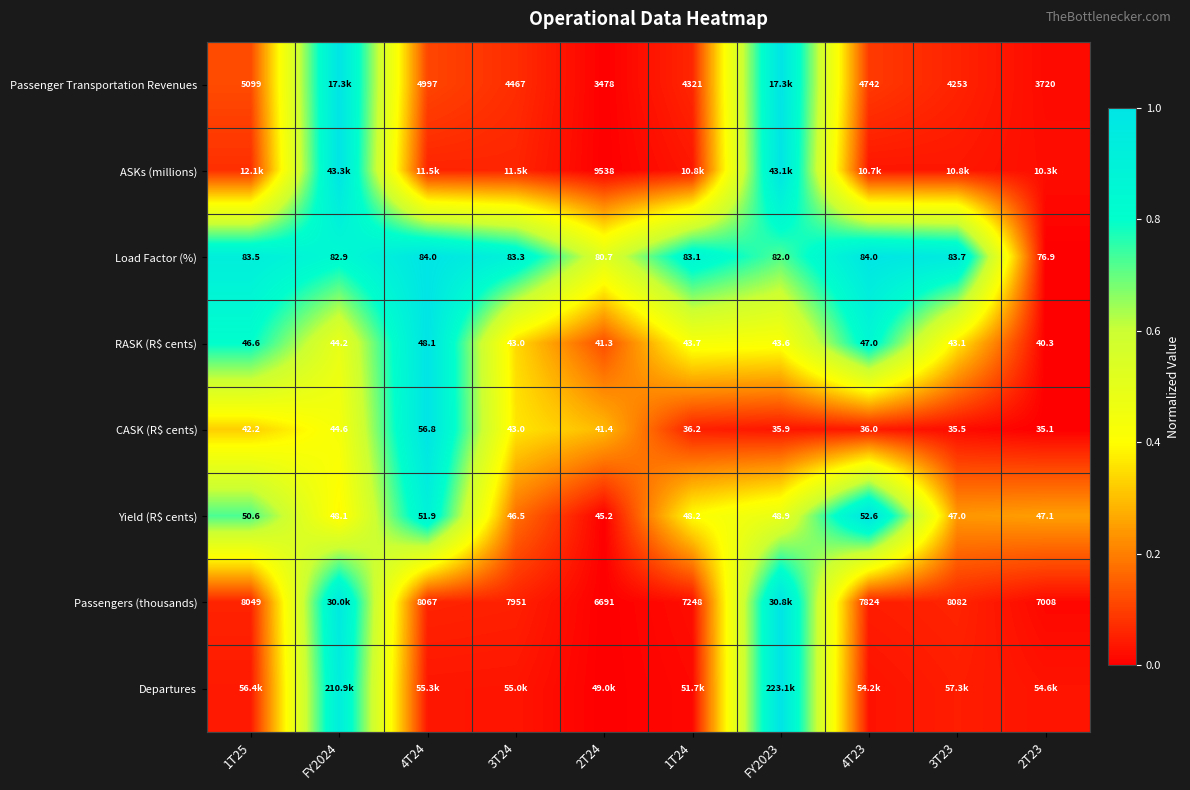

How many data points in Load Factor (%) are above 83?

6